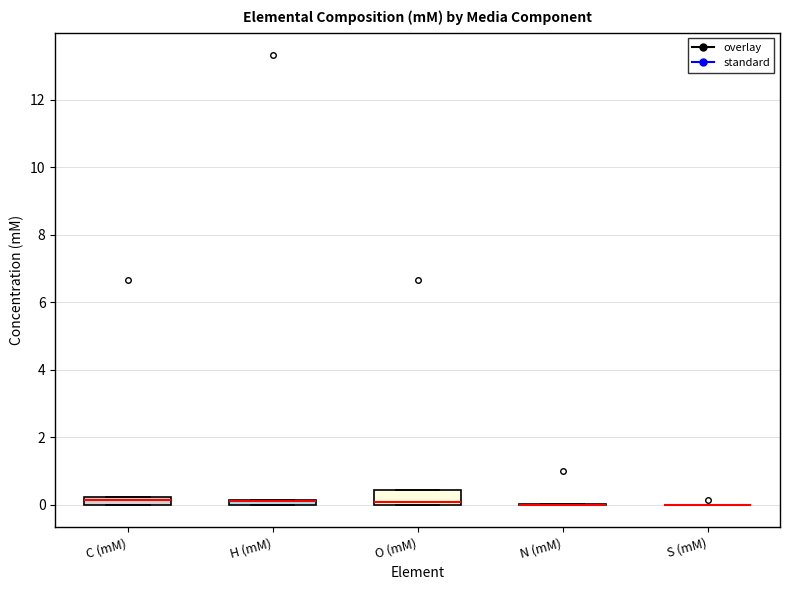

Where is the upper edge of the box for C (mM) on the y-axis? The values are not printed on the chart, so give them approximately, as read against the axis.

0.2